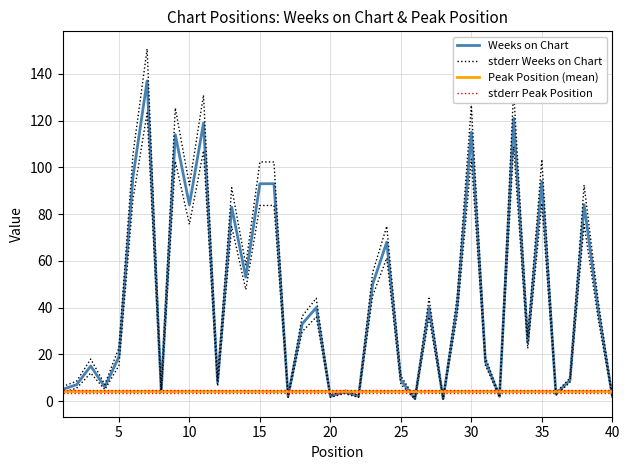

Reading right to left, transcribe all the data shown in this chart.

40=2	39=39	38=84	37=9	36=3	35=94	34=25	33=121	32=2	31=17	30=115	29=41	28=1	27=40	26=1	25=9	24=68	23=50	22=2	21=4	20=2	19=40	18=33	17=2	16=93	15=93	14=53	13=83	12=8	11=119	10=84	9=114	8=4	7=137	6=96	5=19	4=6	3=15	2=7	1=5